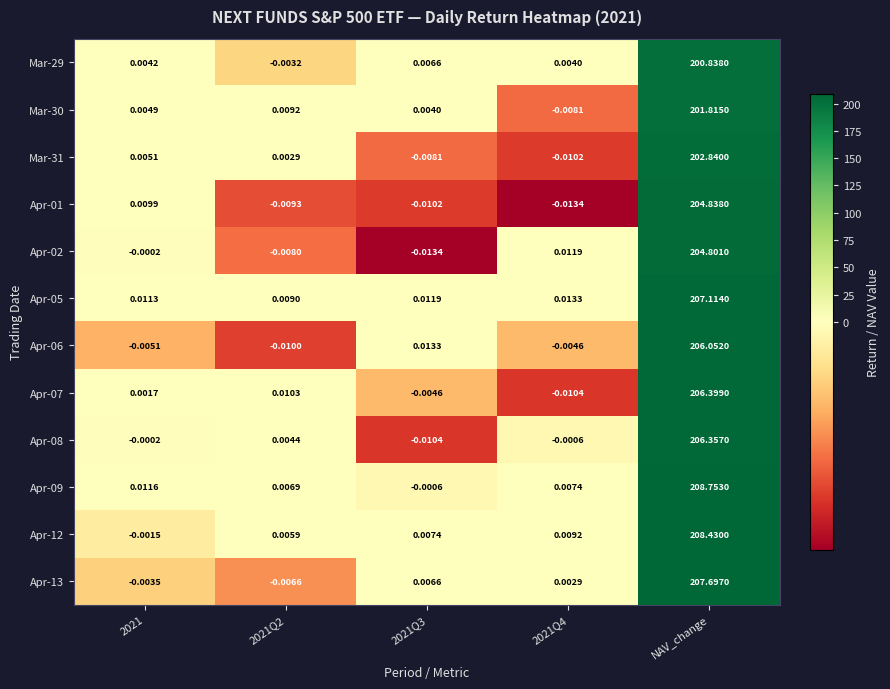

Which label corresponds to the largest value in the chart?

NAV_change